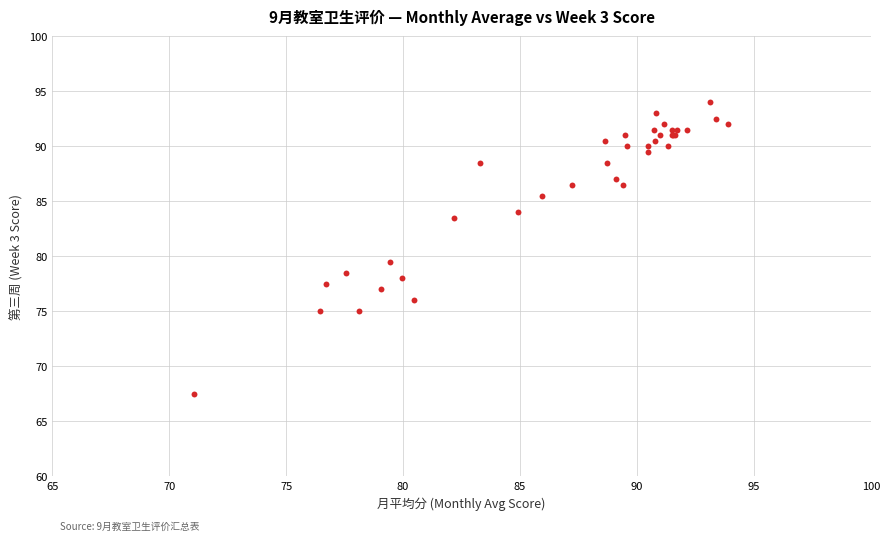

What Y value in the scatter plot is closest to 80?

79.5